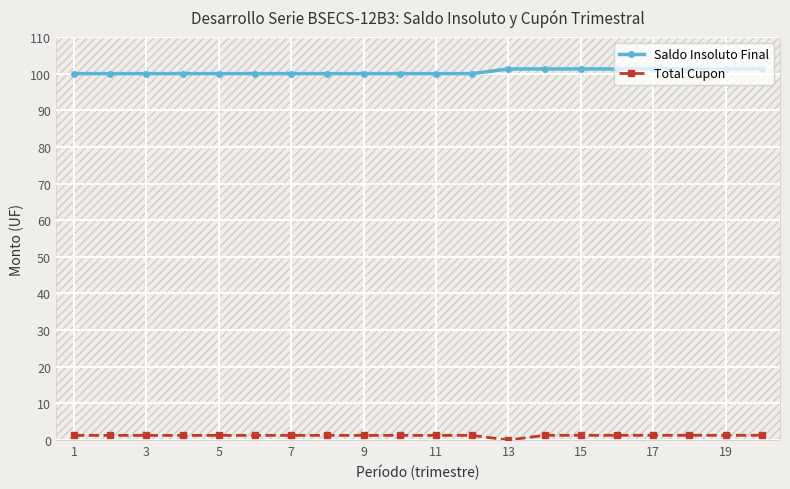

Rank the series by their maximum value, from highest to lowest.

Saldo Insoluto Final, Total Cupon